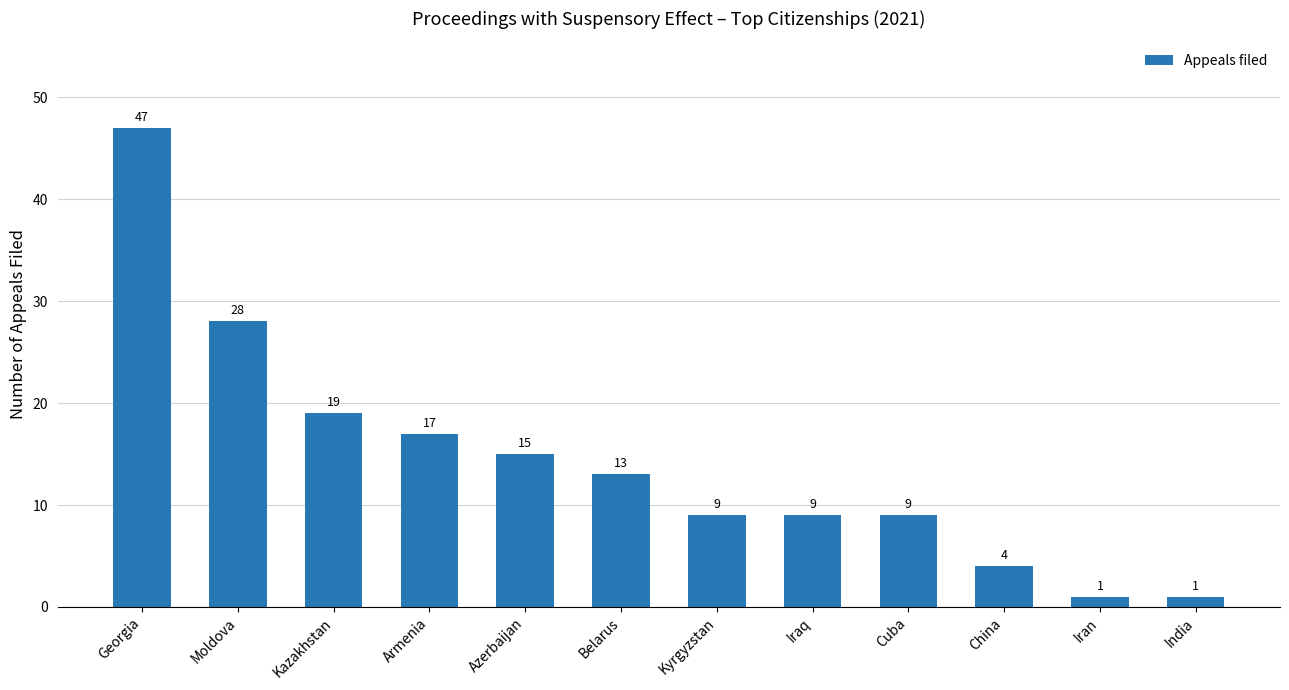

Are the bars grouped side by side (vs. stacked)?

No